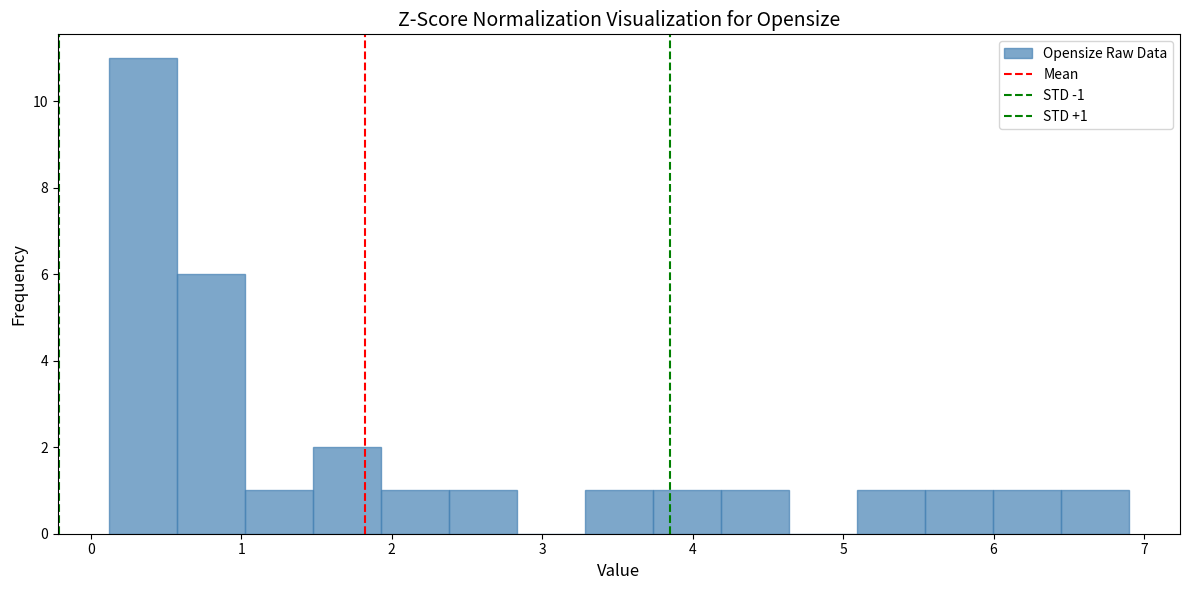

Which range on the x-axis has the tallest bar?

0.1 to 0.6